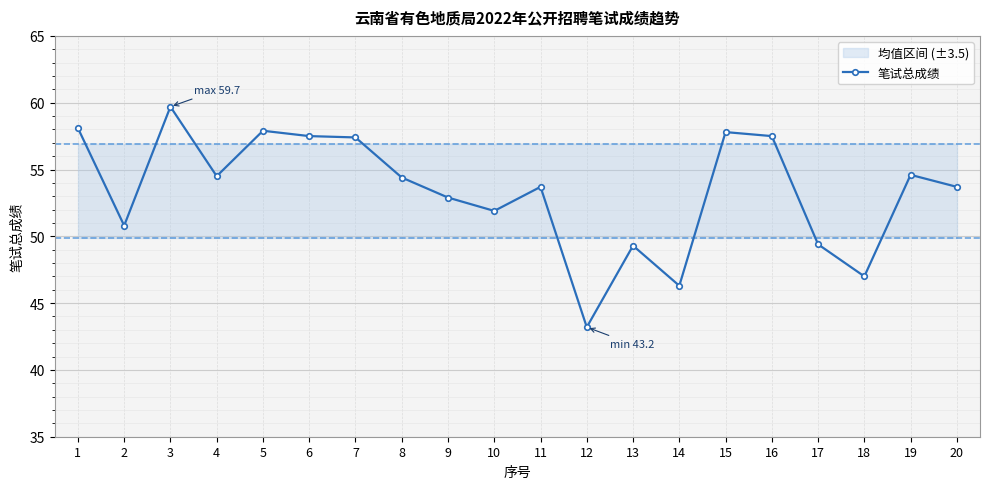

List the labels in order of value, largest first.

3, 1, 5, 15, 6, 16, 7, 19, 4, 8, 11, 20, 9, 10, 2, 17, 13, 18, 14, 12